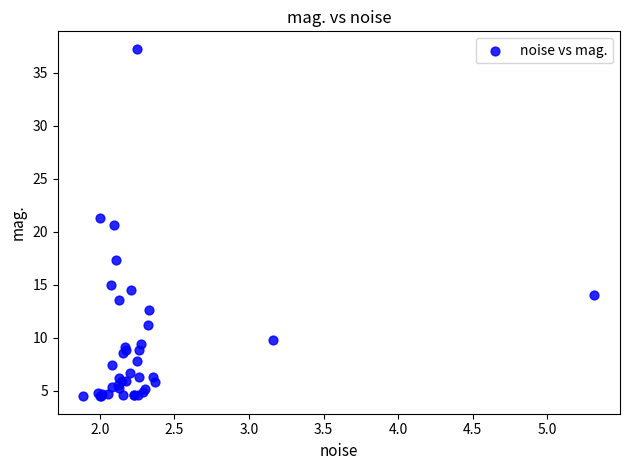

What Y value in the scatter plot is closest to 20?

20.7